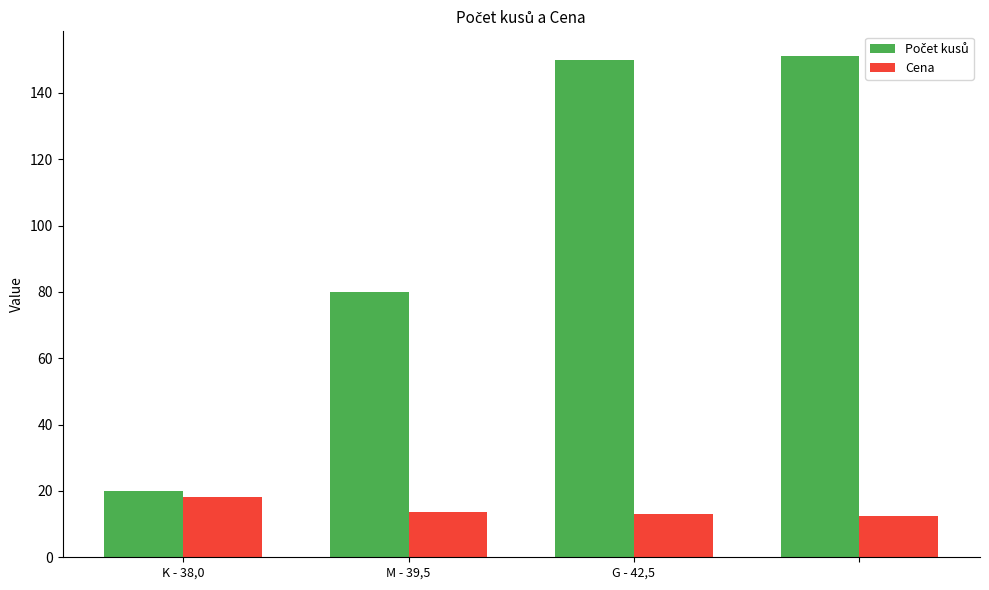

What is the lowest value of the Cena series?

12.5